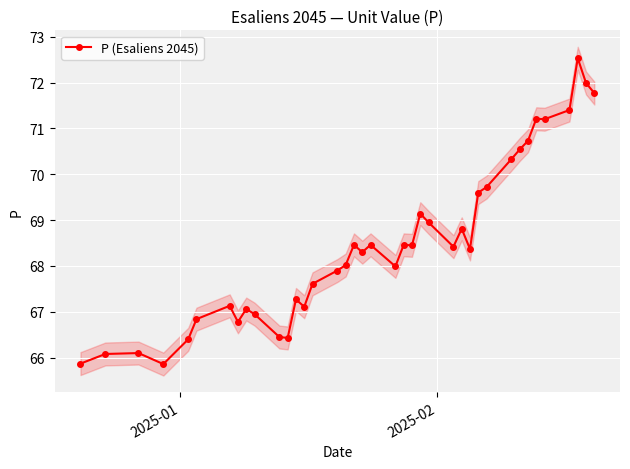

What is the highest value of the P (Esaliens 2045) series?

72.5